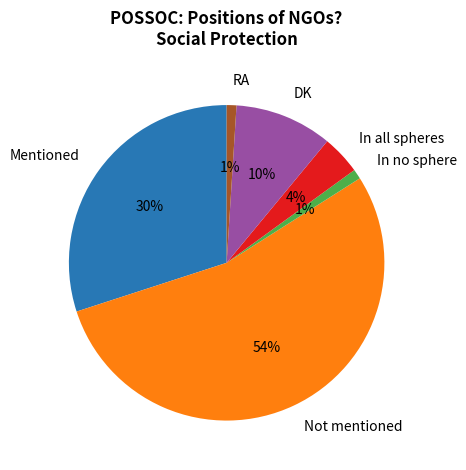

True or false: In no sphere accounts for 1% of the total.

True